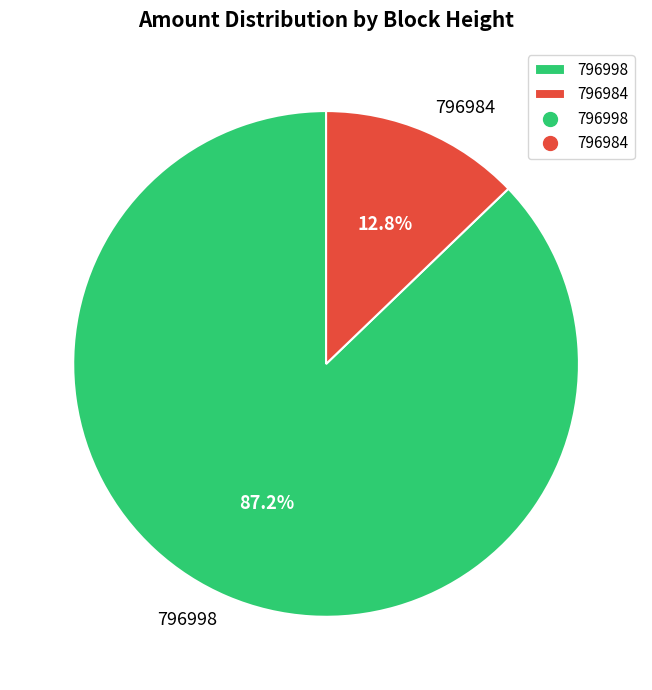

To the nearest percent, what is the average slice percentage?

50%